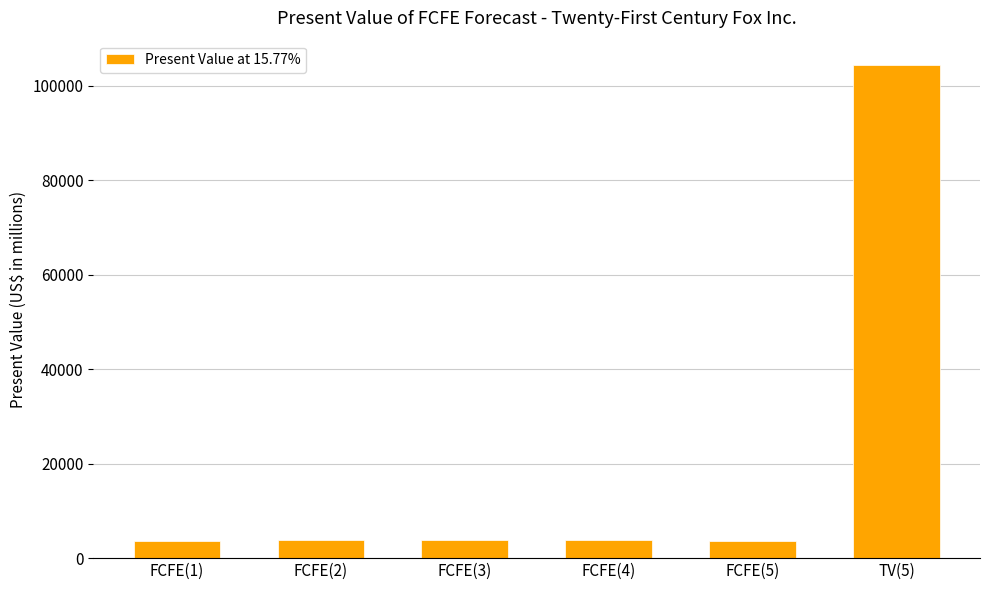

At which label does the data first exceed 3854?

FCFE(3)